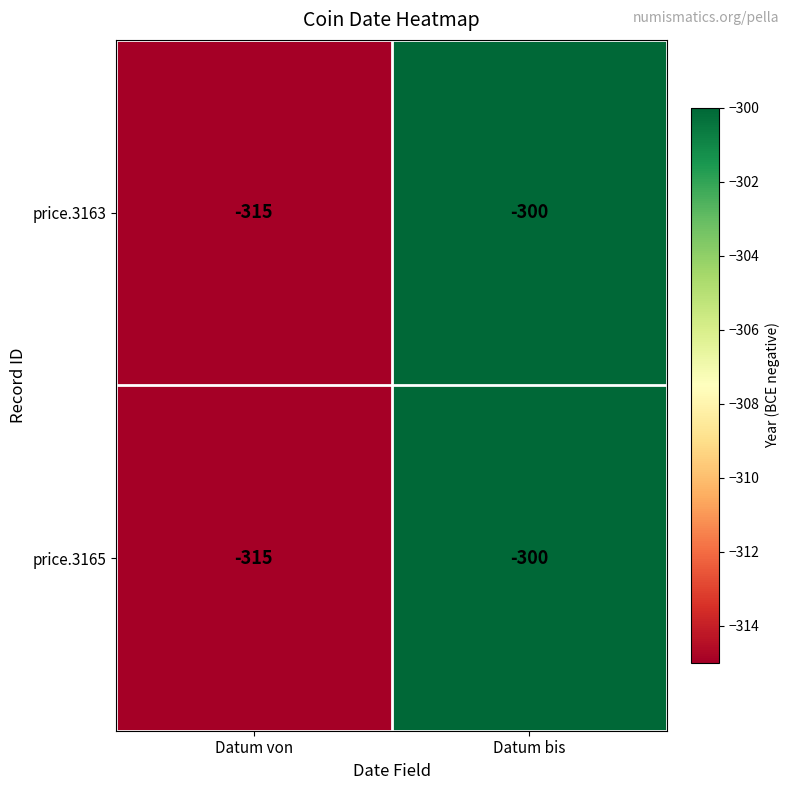

Rank the categories by price.3163 value from lowest to highest.

Datum von, Datum bis